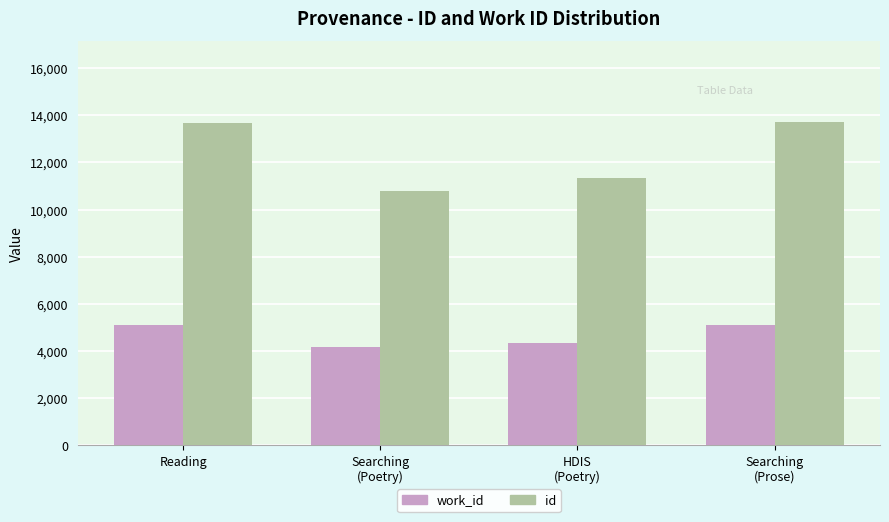

What is the difference between the second highest and minimum values in the work_id series?

921